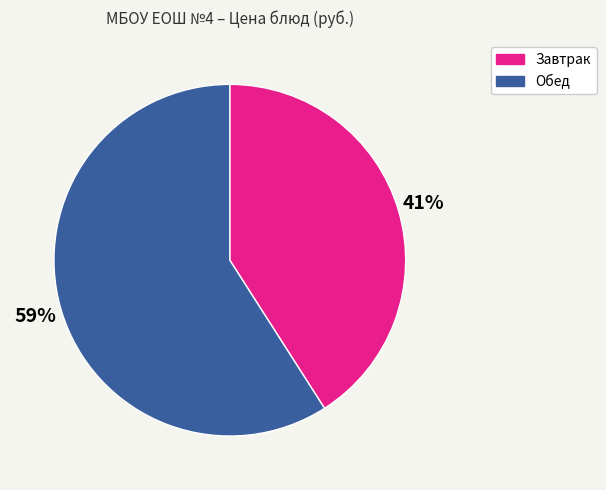

To the nearest percent, what is the difference between the largest and smallest slice percentages?

18%